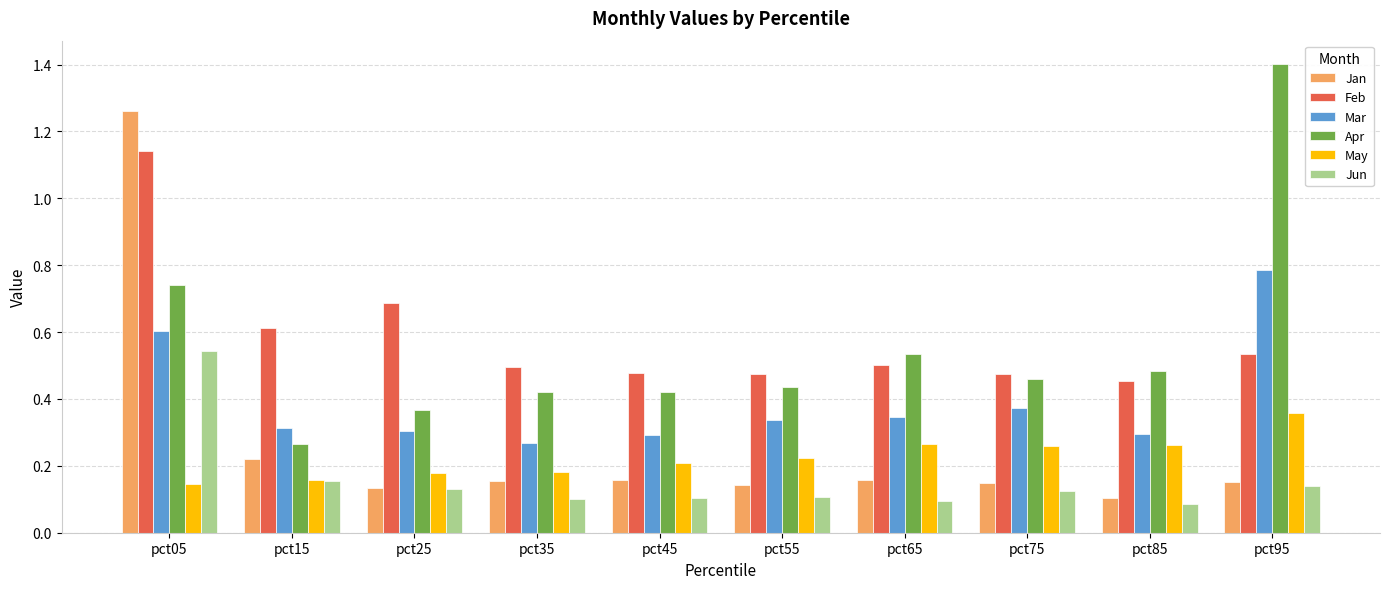

What is the average value of the Apr series?

0.6